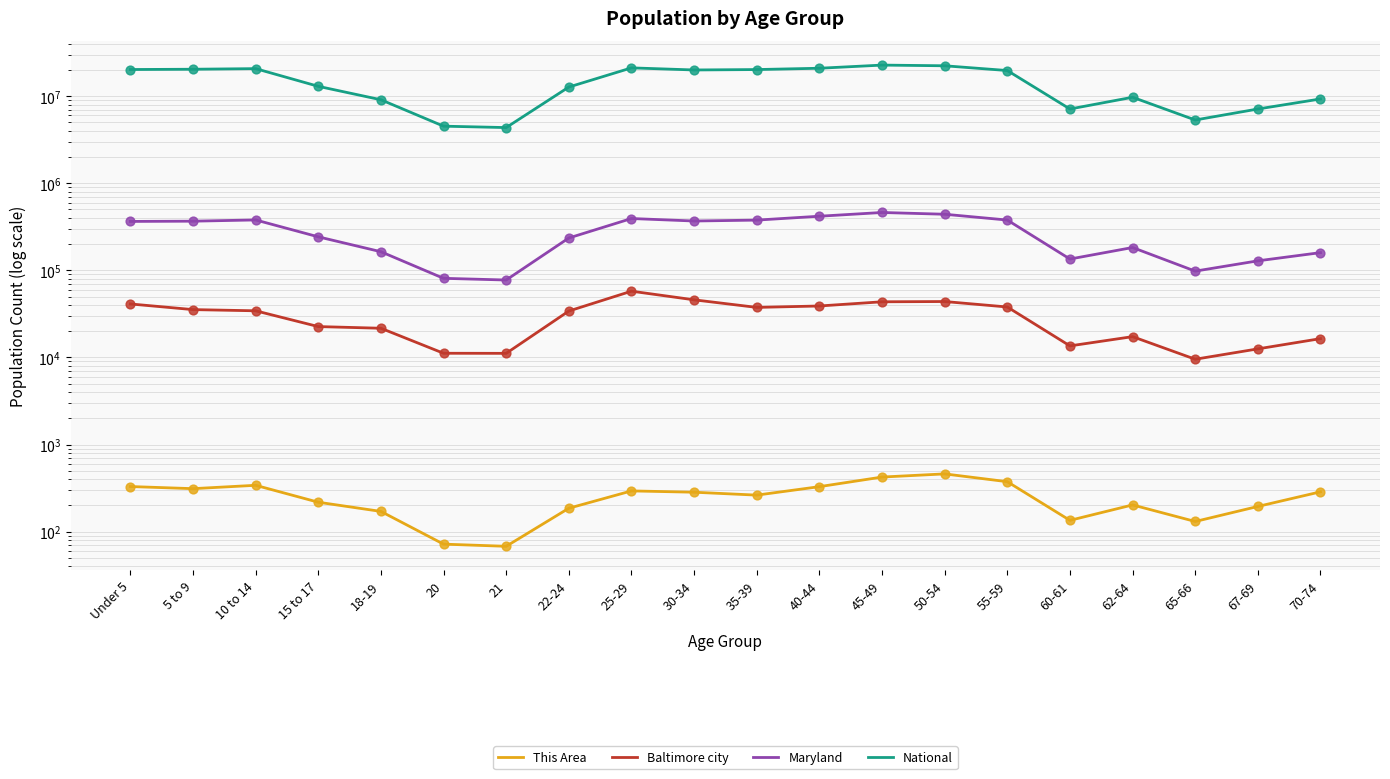

Is the value of National at 5 to 9 greater than the value of This Area at 62-64?

Yes